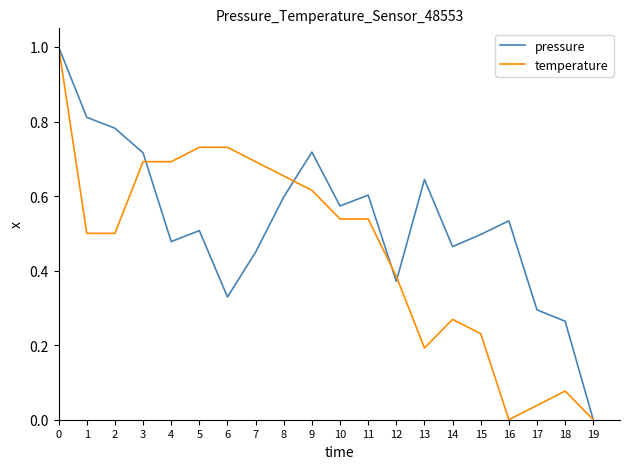

True or false: pressure has a value of 0.5 at 4.

True